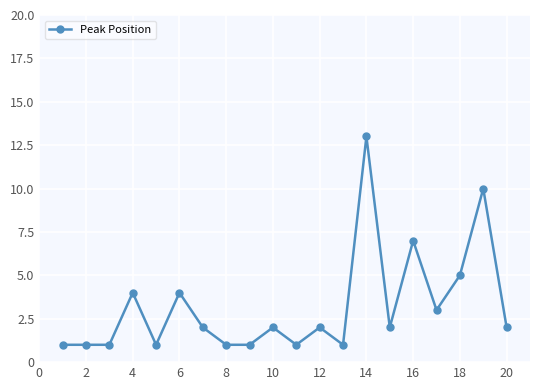

True or false: the data has more than 2 interior local peaks.

True